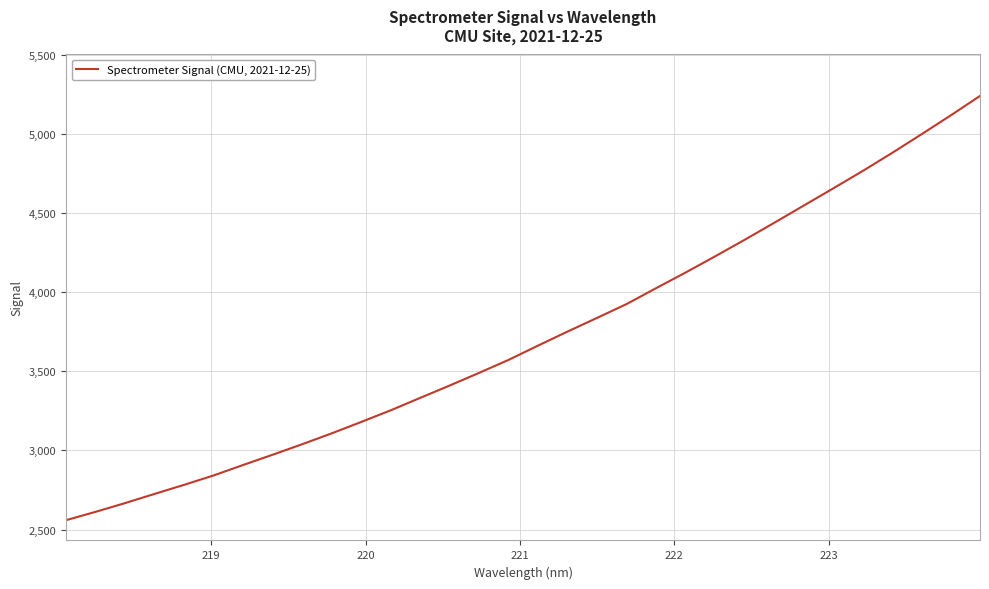

What is the smallest value displayed?

2559.2